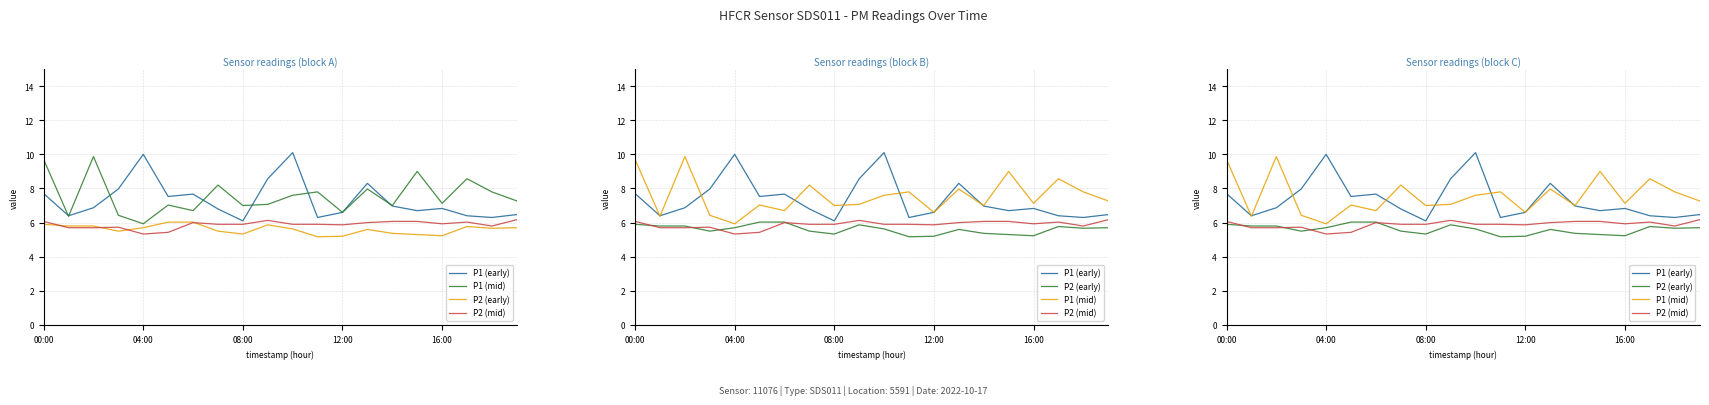

Does the chart display data point markers on the line(s)?

No